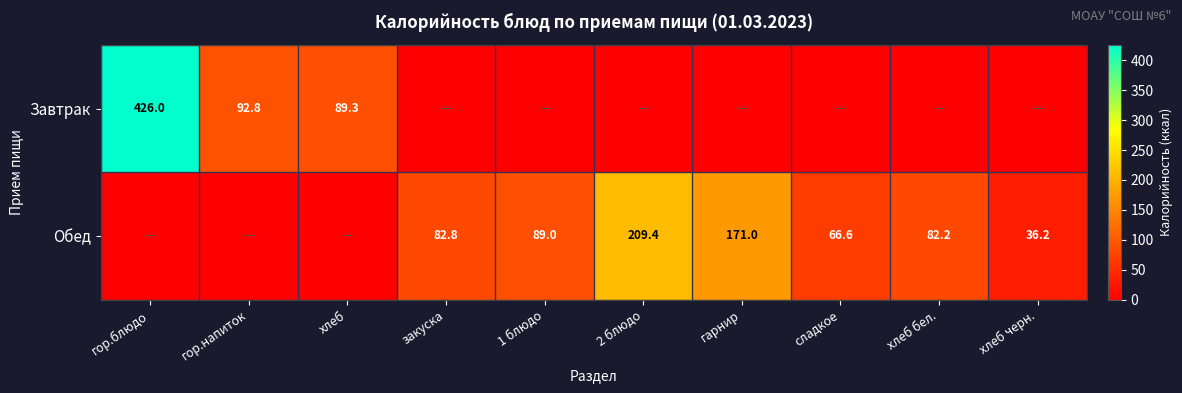

What is the maximum value shown in the chart?

426.0